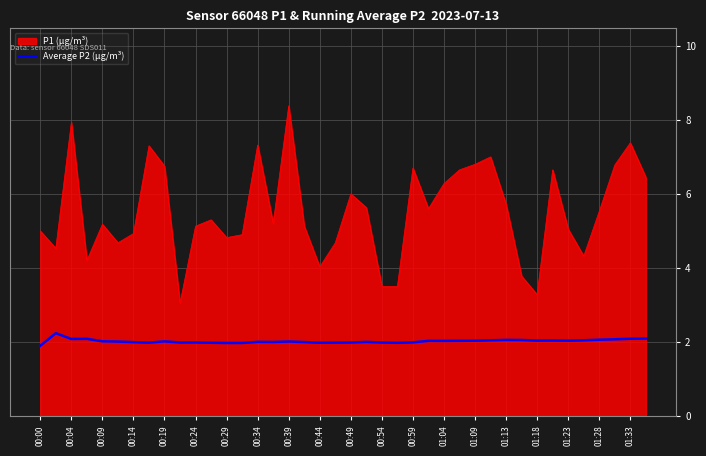

Which series has the largest total across all categories?

P1 (µg/m³)